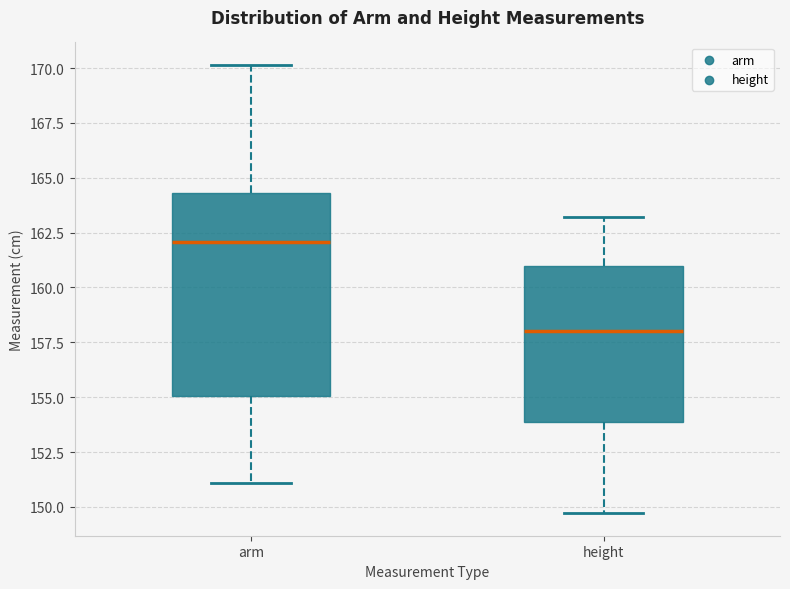

Reading left to right, read every box against the y-axis: the position of its median line, the range the box covers, and the ends of its whiskers. The values are not printed on the chart, so give them approximately, as read against the axis.

arm: median 162.0, box 155.0 to 164.5, whiskers 151.0 to 170.0
height: median 158.0, box 154.0 to 161.0, whiskers 149.5 to 163.0